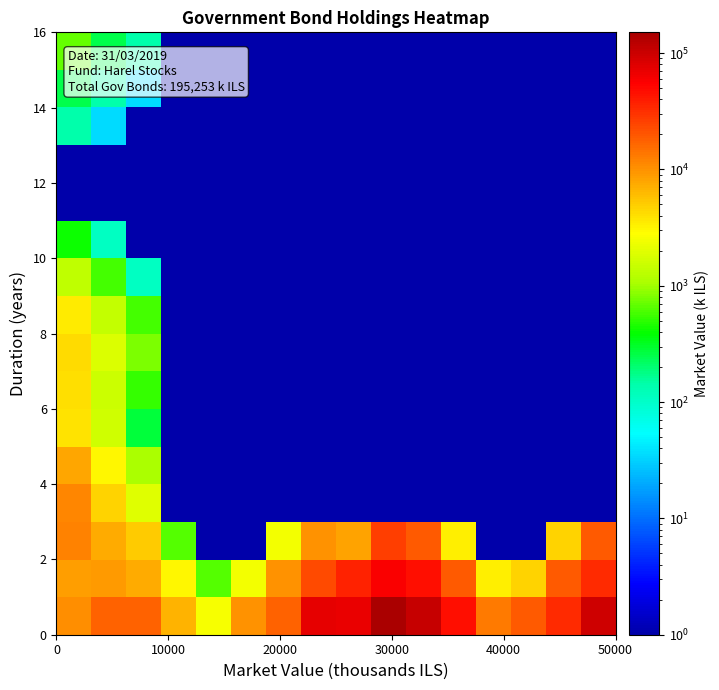

At how many categories does at least one series exceed 94299?

3